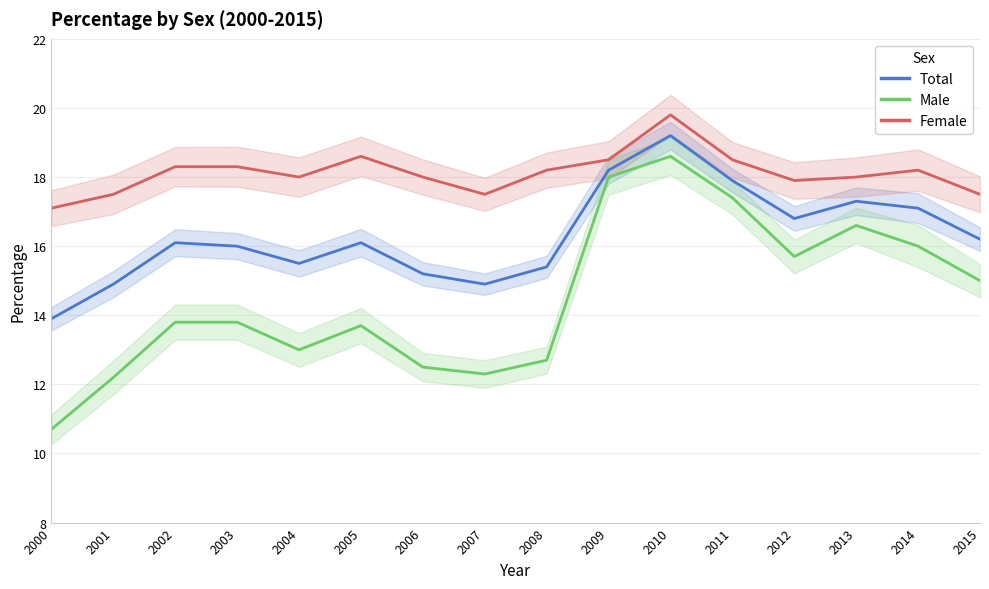

Rank the series by their maximum value, from lowest to highest.

Male, Total, Female